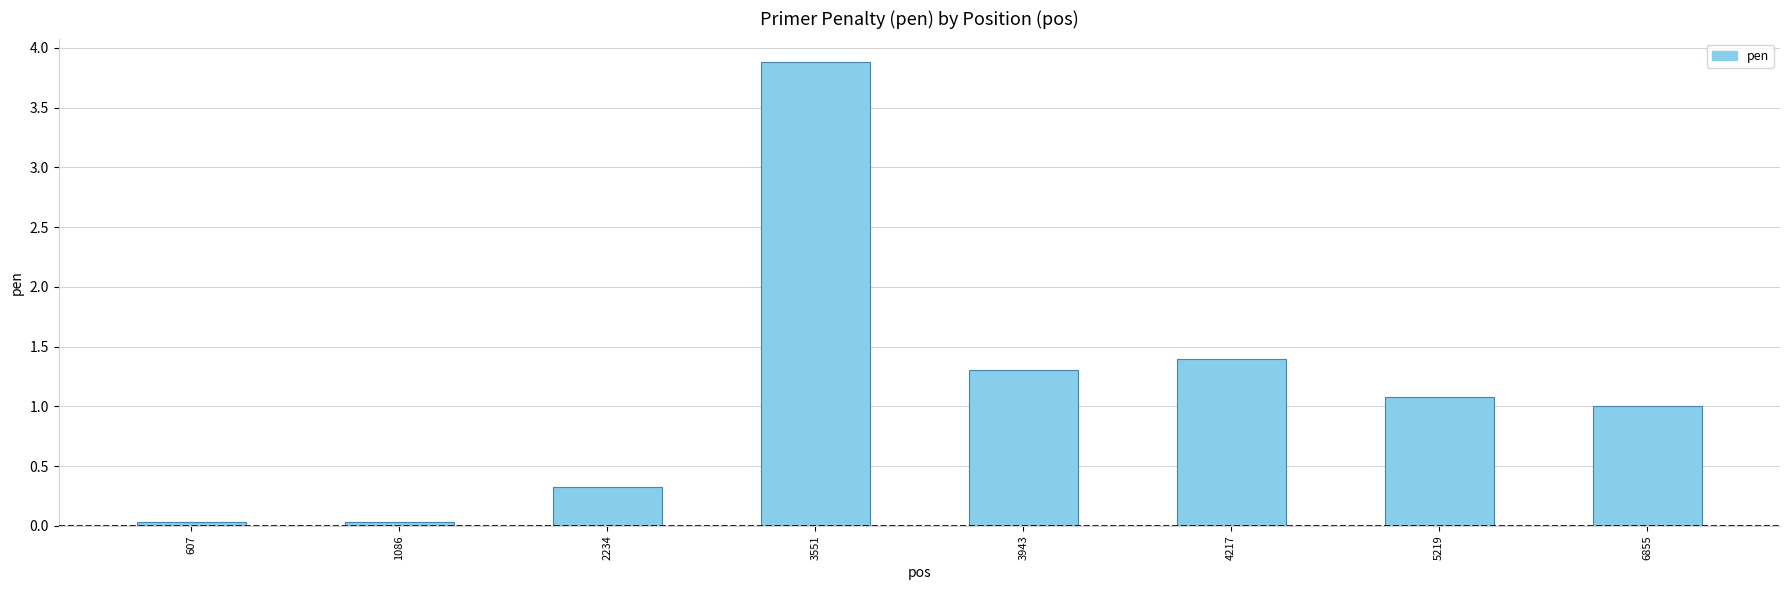

Count the number of categories in the chart.

8